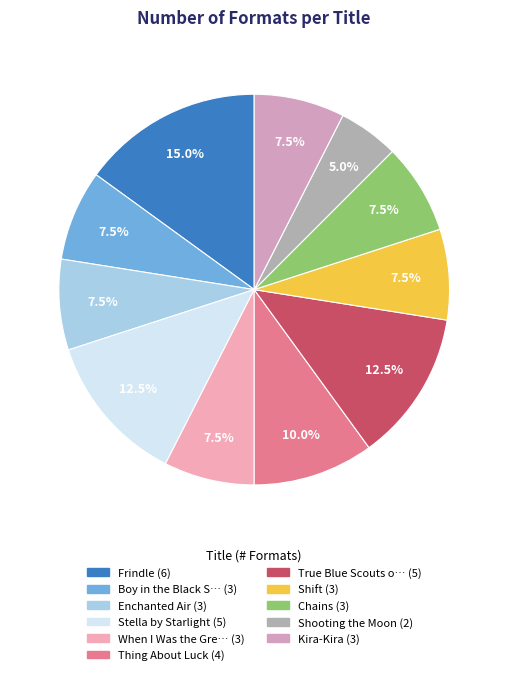

To the nearest percent, what is the average slice percentage?

9%